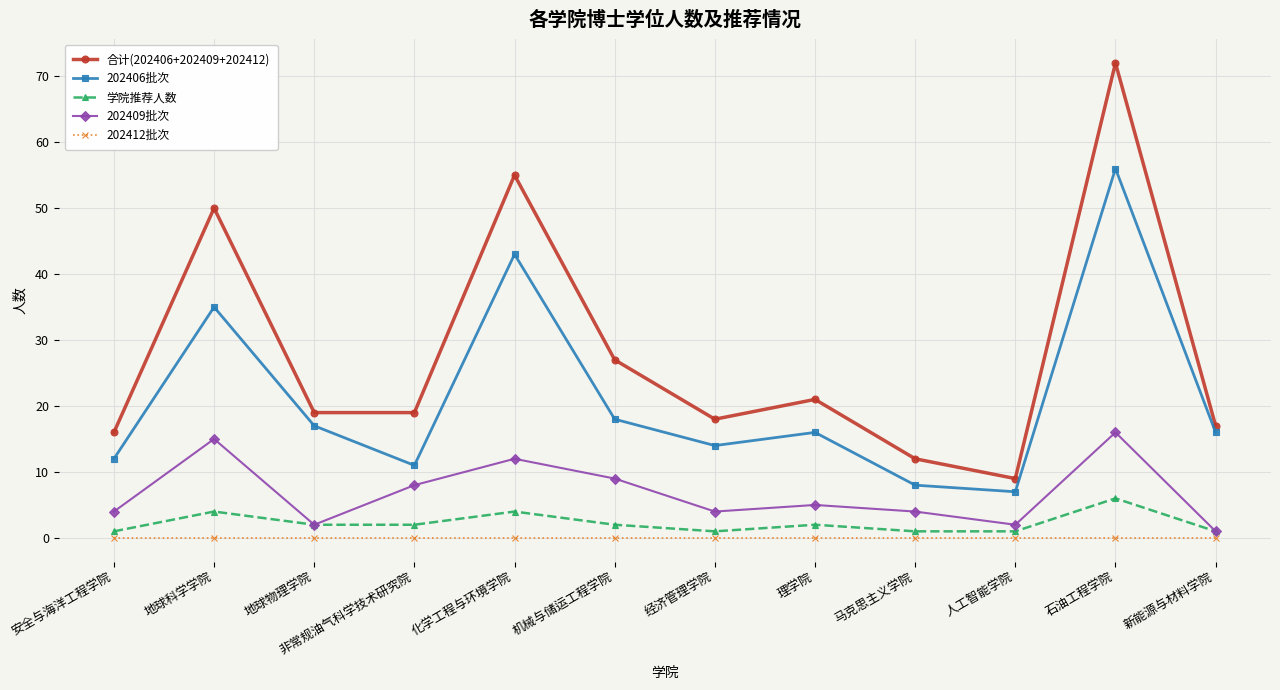

What position from the right is 化学工程与环境学院?

8